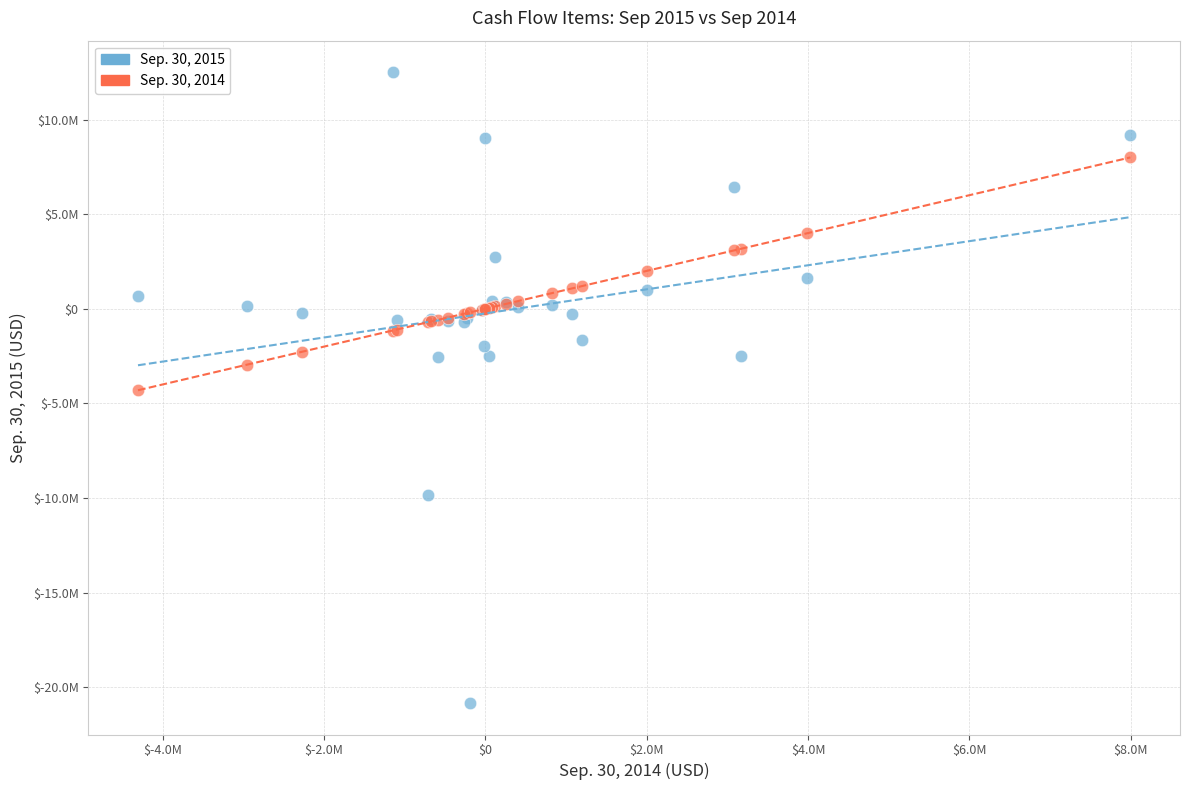

Which series reaches the maximum Y coordinate?

Sep. 30, 2015